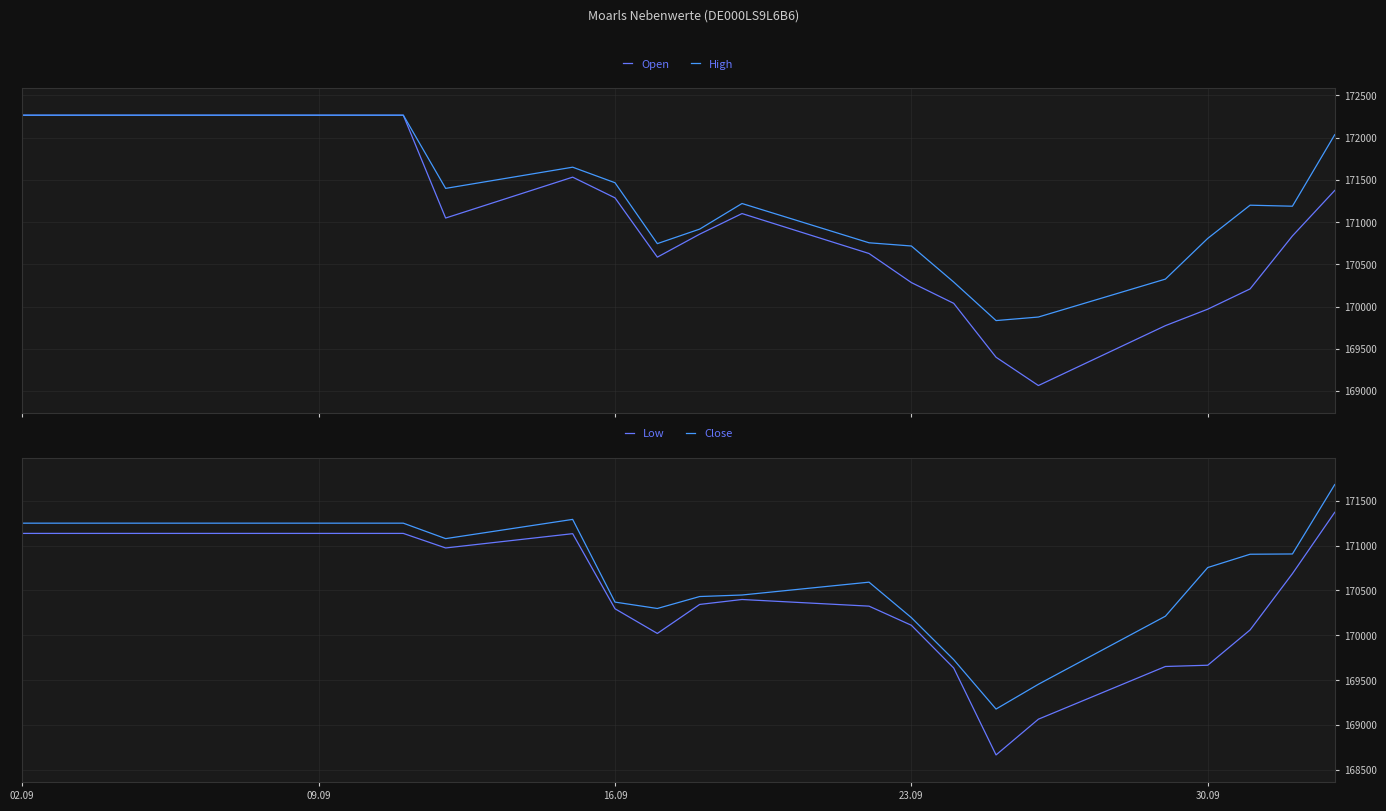

At which category is the sum across all series the highest?

02.09